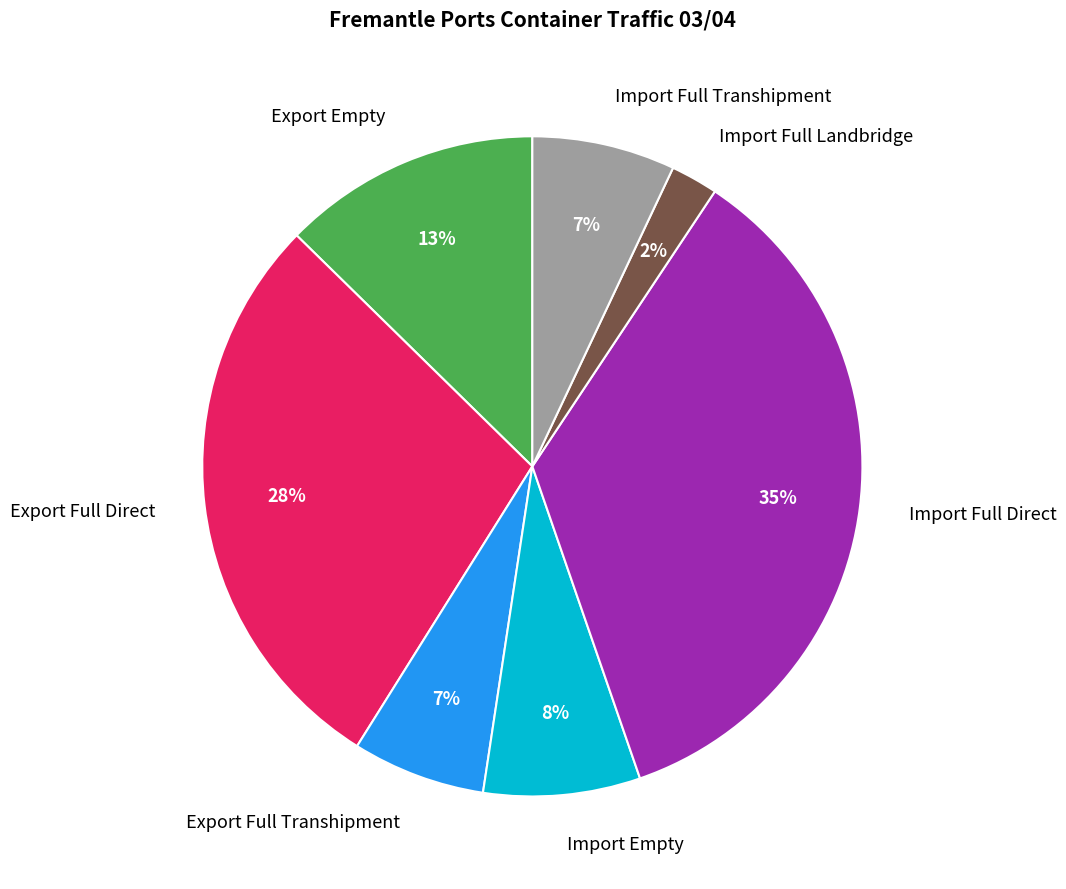

To the nearest percent, what is the combined percentage of Import Full Direct and Export Empty?

48%